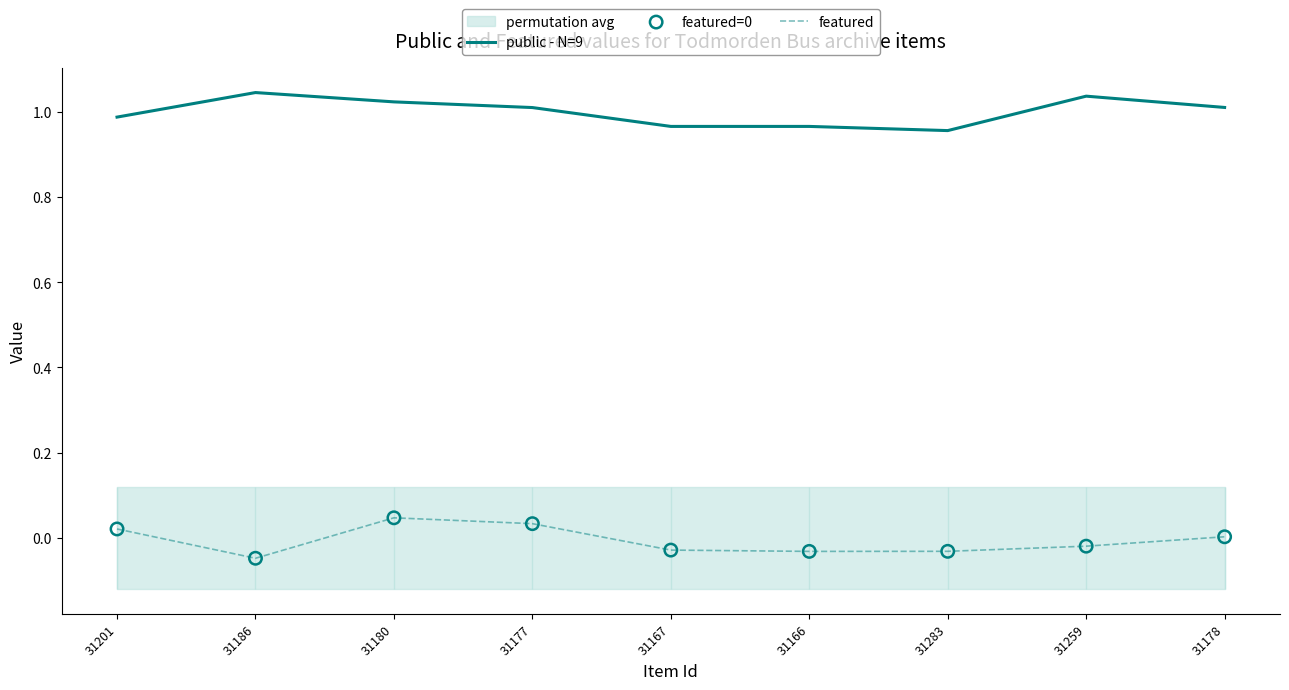

Is the value of public - N=9 at 31166 greater than the value of featured=0 at 31166?

Yes